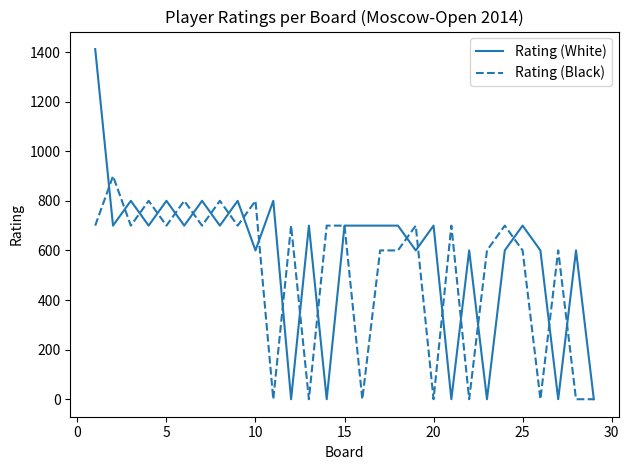

What is the highest value of the Rating (Black) series?

900